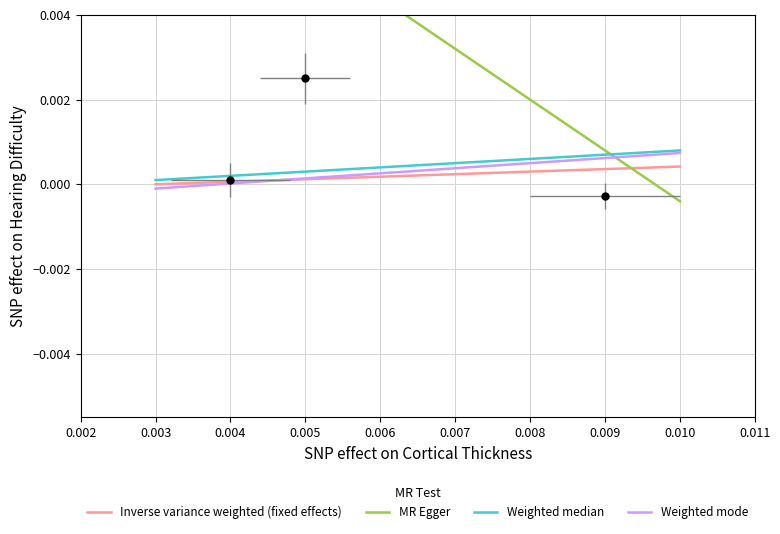

How many lines are shown in the chart?

4